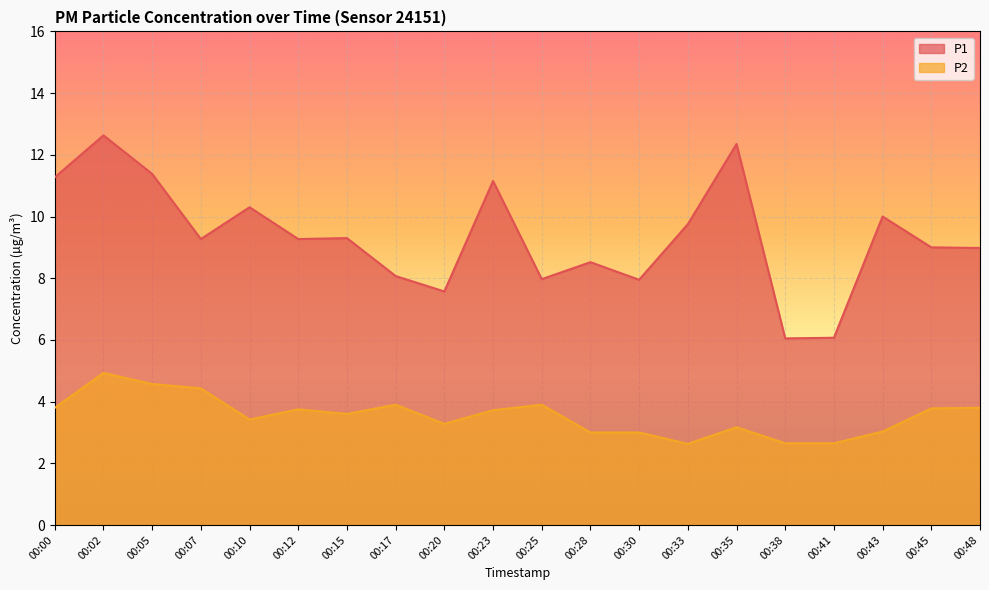

True or false: P2 has more than 2 interior local peaks.

True